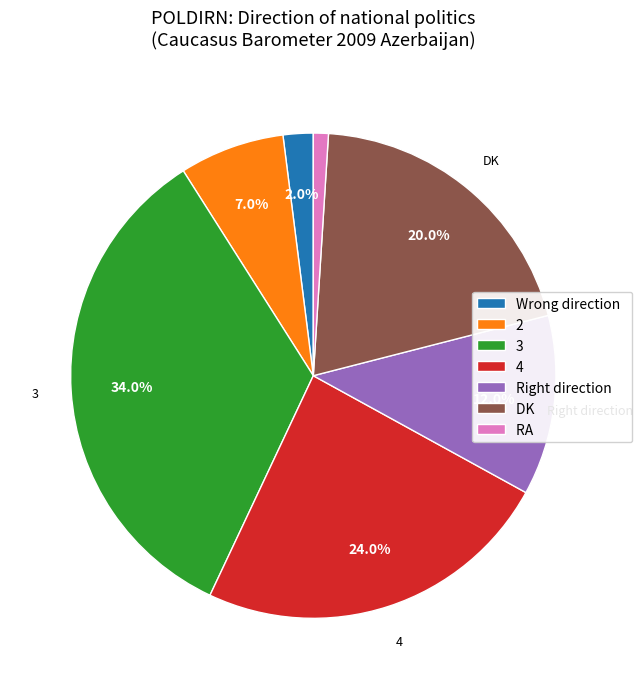

Does 4 account for over 50% of the chart?

No